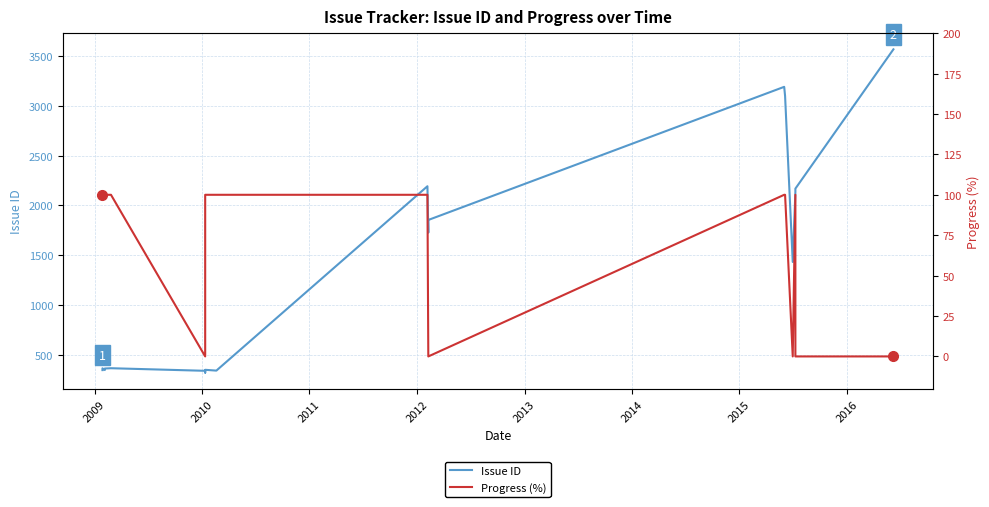

What is the average value of the Progress (%) series?

68